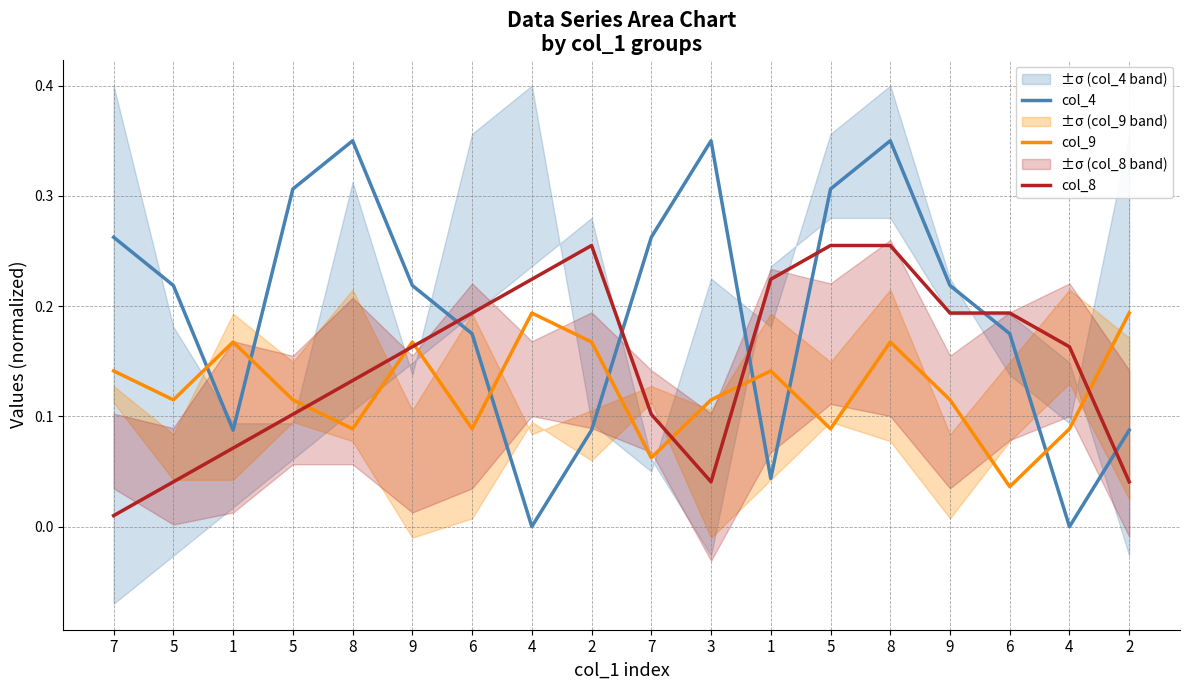

Does the chart have visible grid lines?

Yes